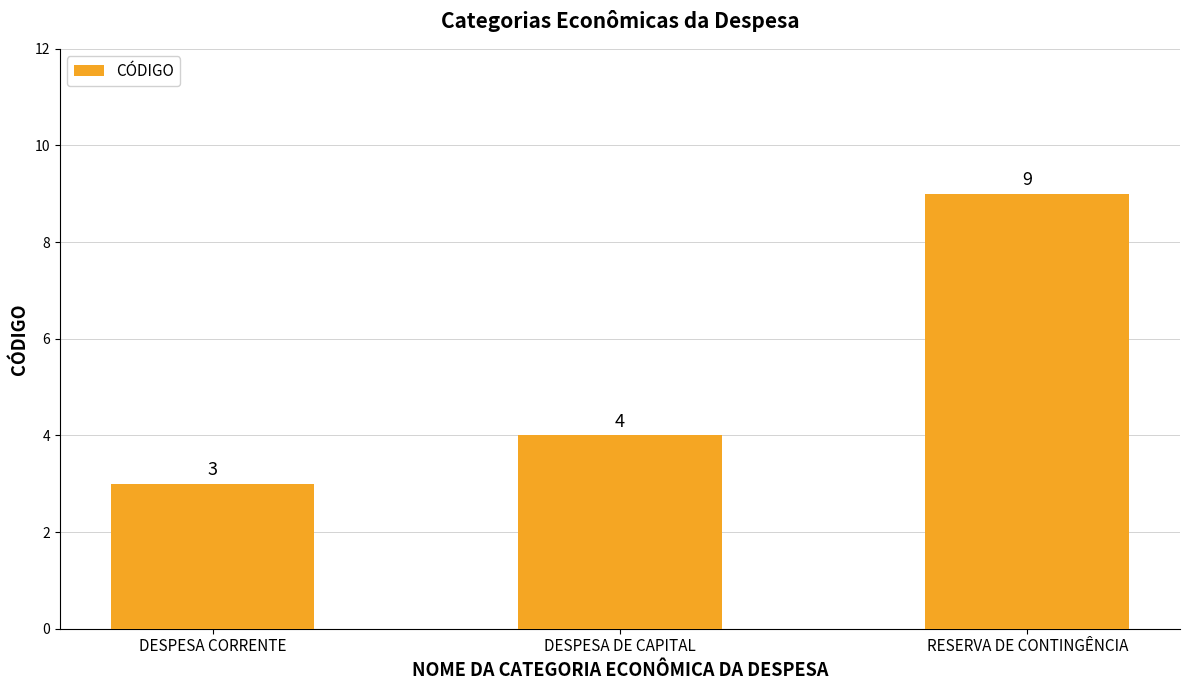

What is the difference between the maximum and minimum values?

6